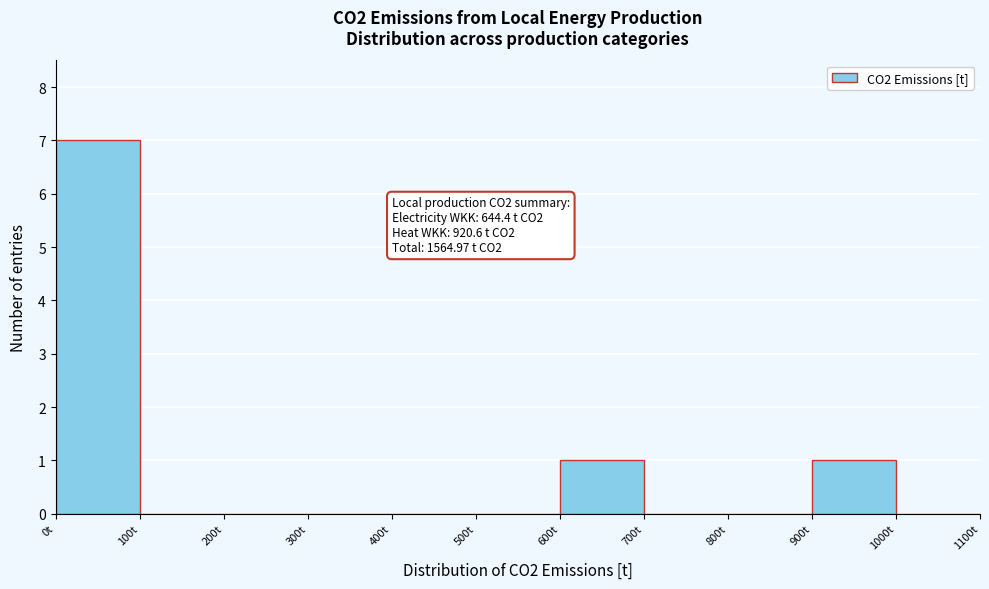

Over which range of the x-axis is the bar tallest?

0 to 100